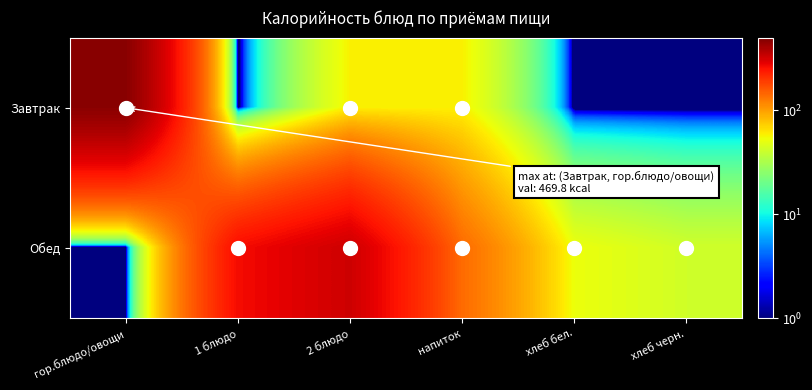

Reading right to left, extract all data points from this chart.

Завтрак: хлеб черн.=0.0	хлеб бел.=0.0	напиток=57.9	2 блюдо=58.0	1 блюдо=0.0	гор.блюдо/овощи=469.8
Обед: хлеб черн.=42.0	хлеб бел.=52.0	напиток=140.0	2 блюдо=325.8	1 блюдо=263.0	гор.блюдо/овощи=0.0